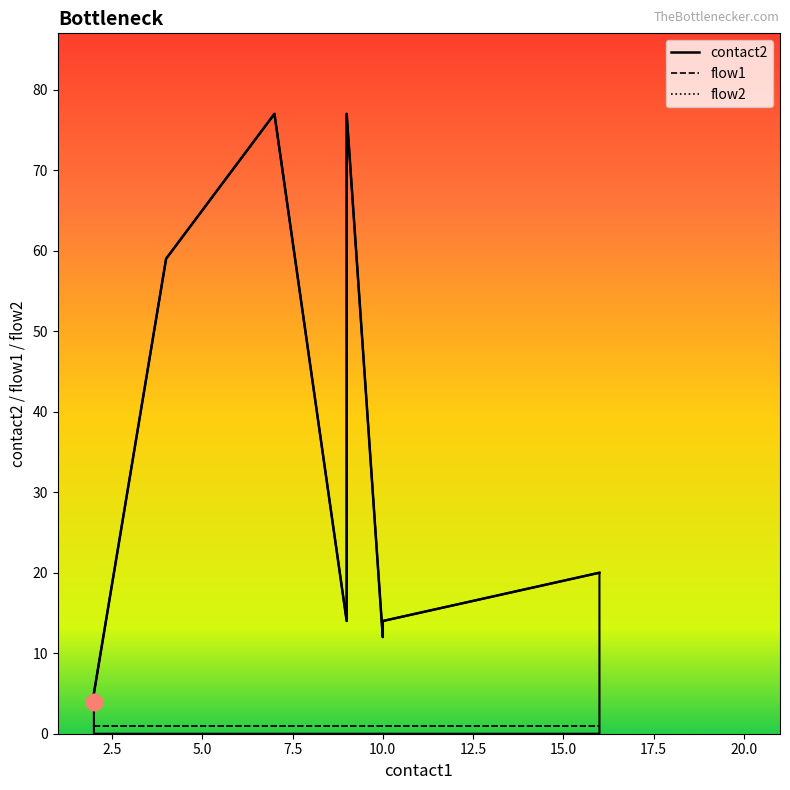

True or false: contact2 and flow1 intersect in this chart.

False